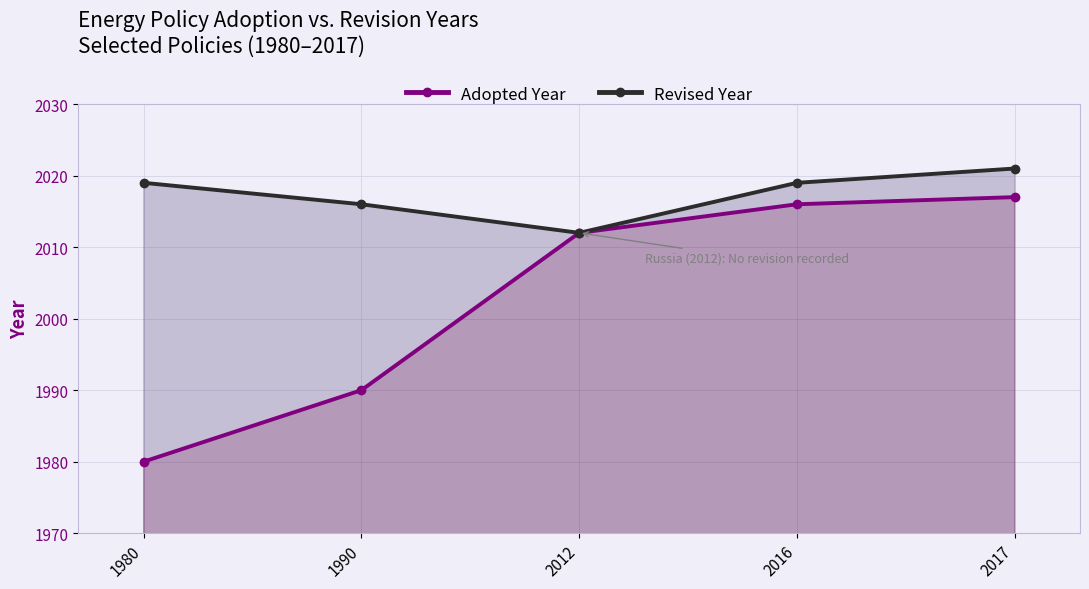

What are all the series names shown in the legend?

Adopted Year, Revised Year